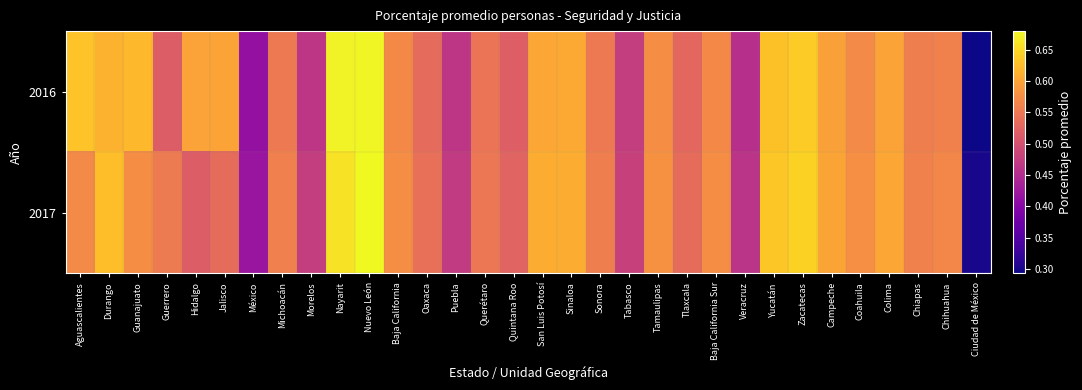

Rank the series at Sinaloa from lowest to highest value.

2016, 2017